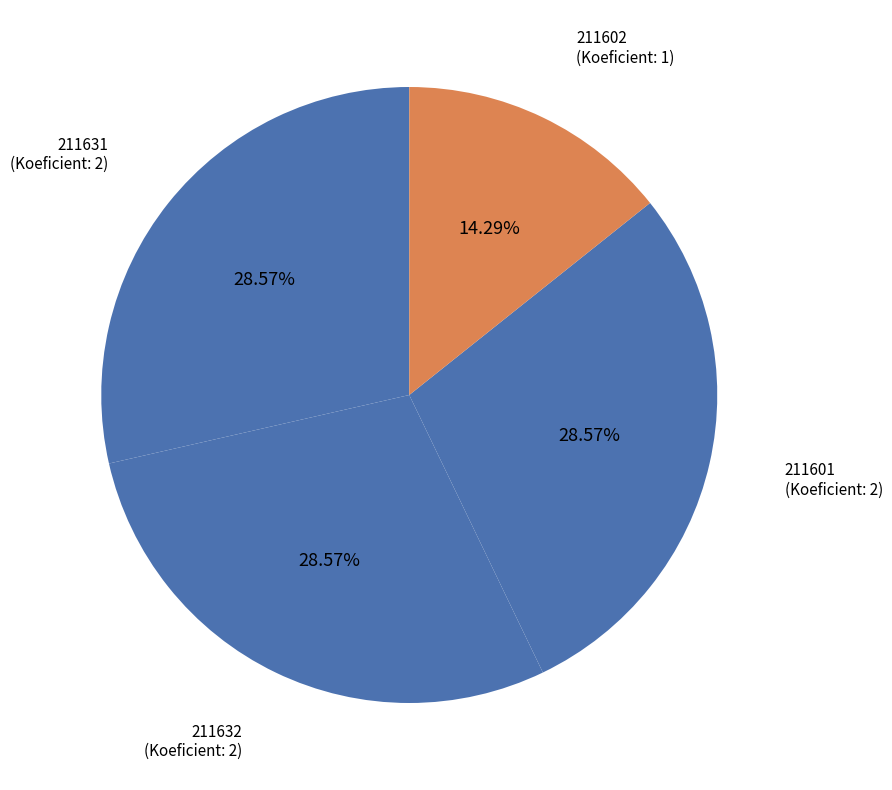

Between 211602 and 211631, which is larger?

211631